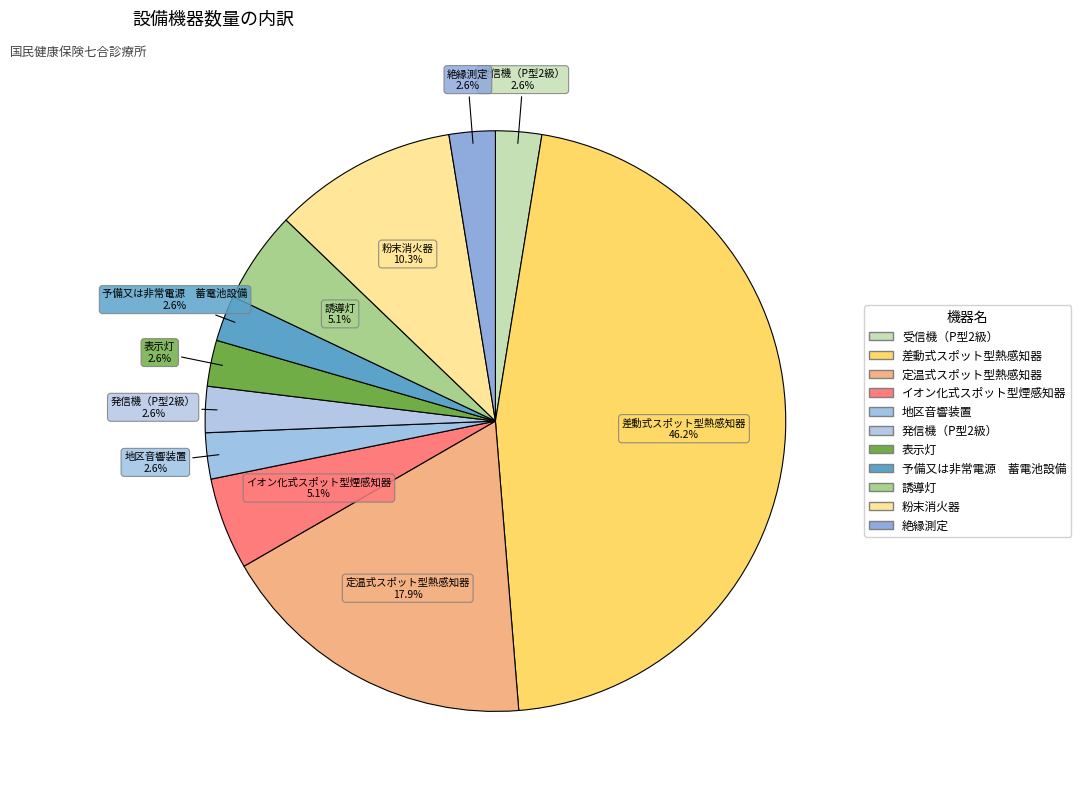

Count the number of slices in the pie.

11